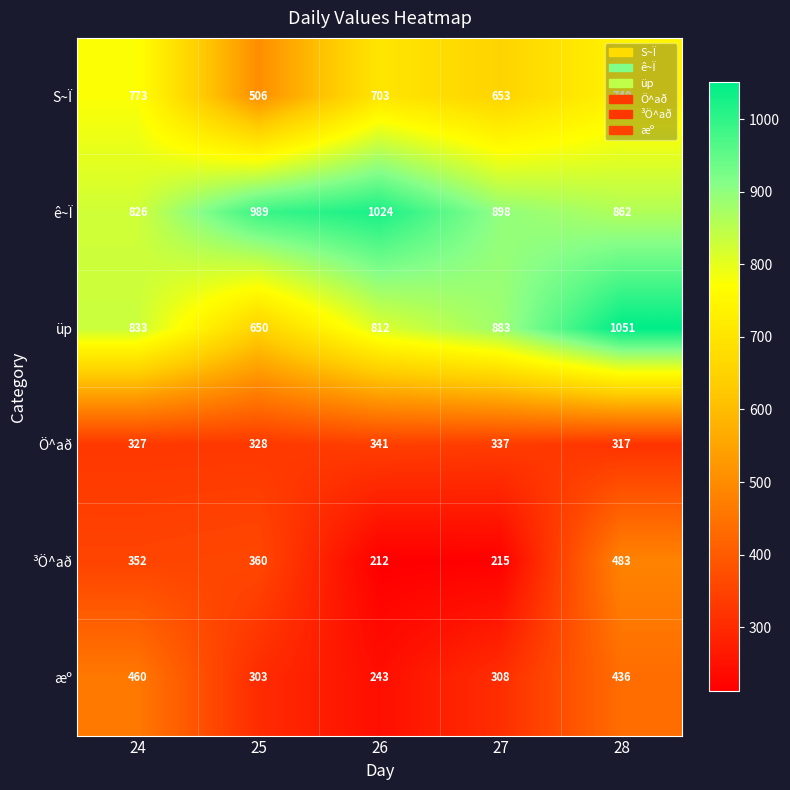

At which label is ³Ö^að closest to 347?

24